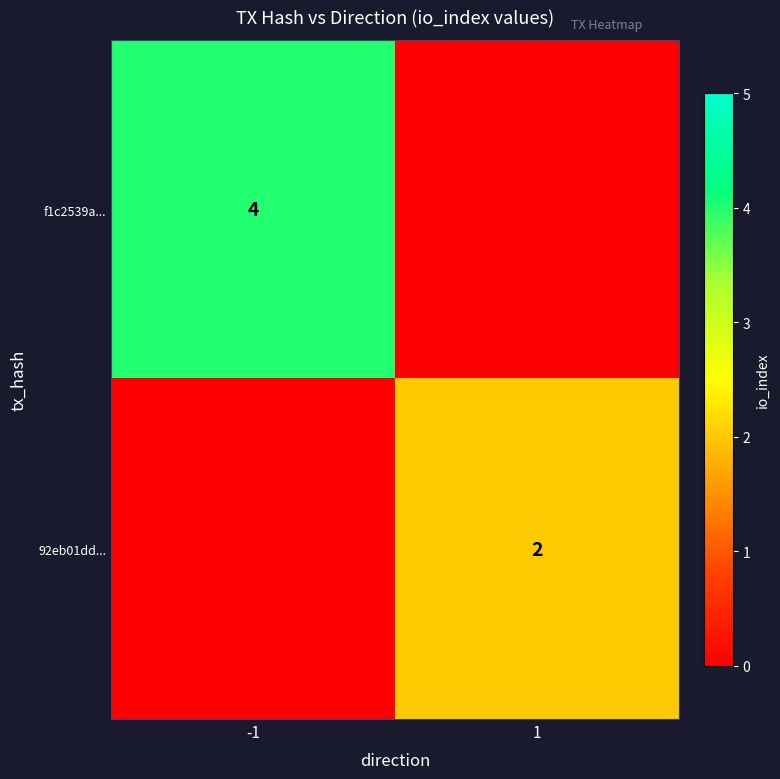

Is it true that 92eb01dd... equals 4 at 1?

False